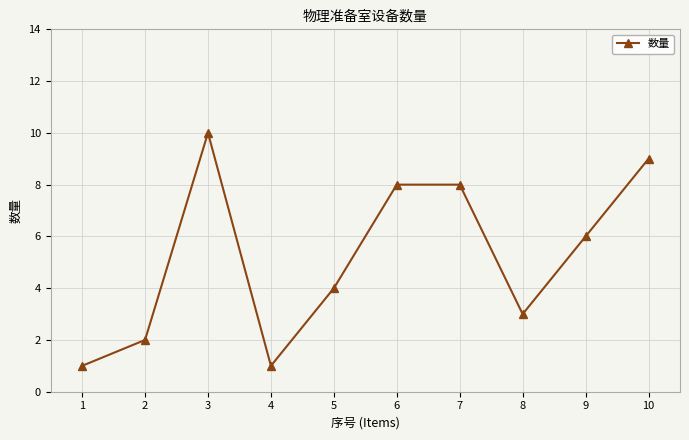

How many interior local valleys (lower than both neighbors) does the data have?

2